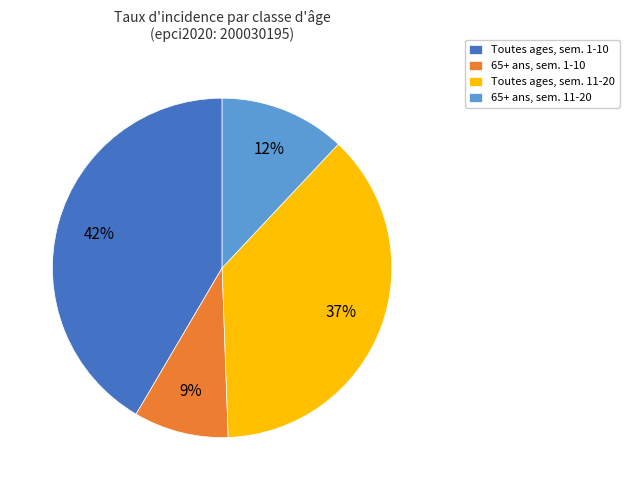

What is the largest slice in the pie chart?

Toutes ages, sem. 1-10